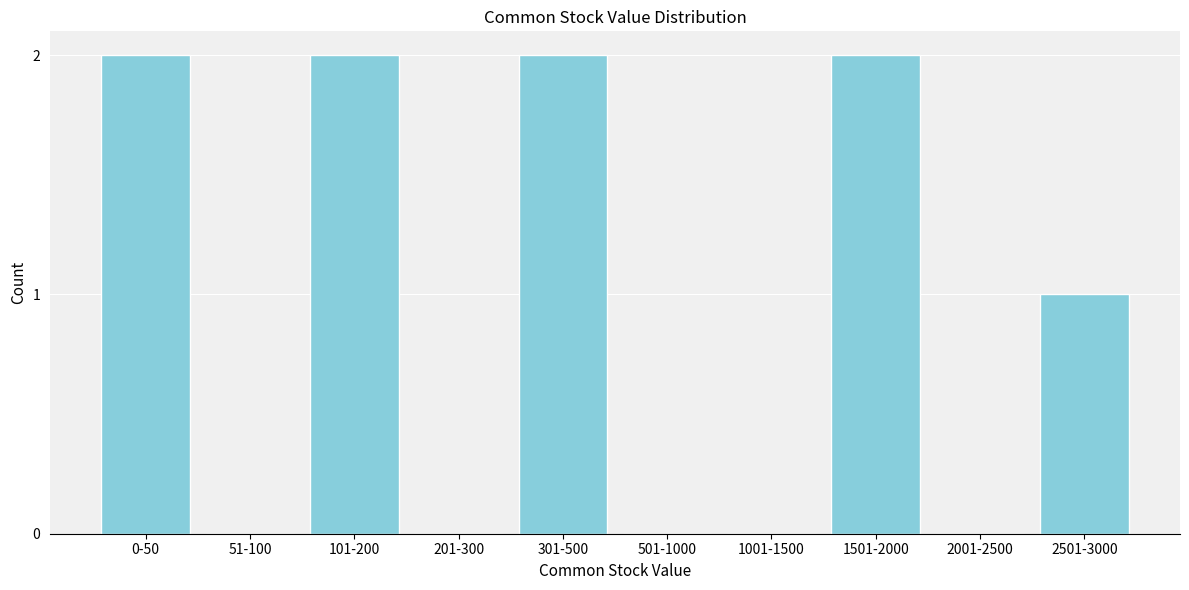

Reading left to right, extract all data points from this chart.

0-50=2	51-100=0	101-200=2	201-300=0	301-500=2	501-1000=0	1001-1500=0	1501-2000=2	2001-2500=0	2501-3000=1